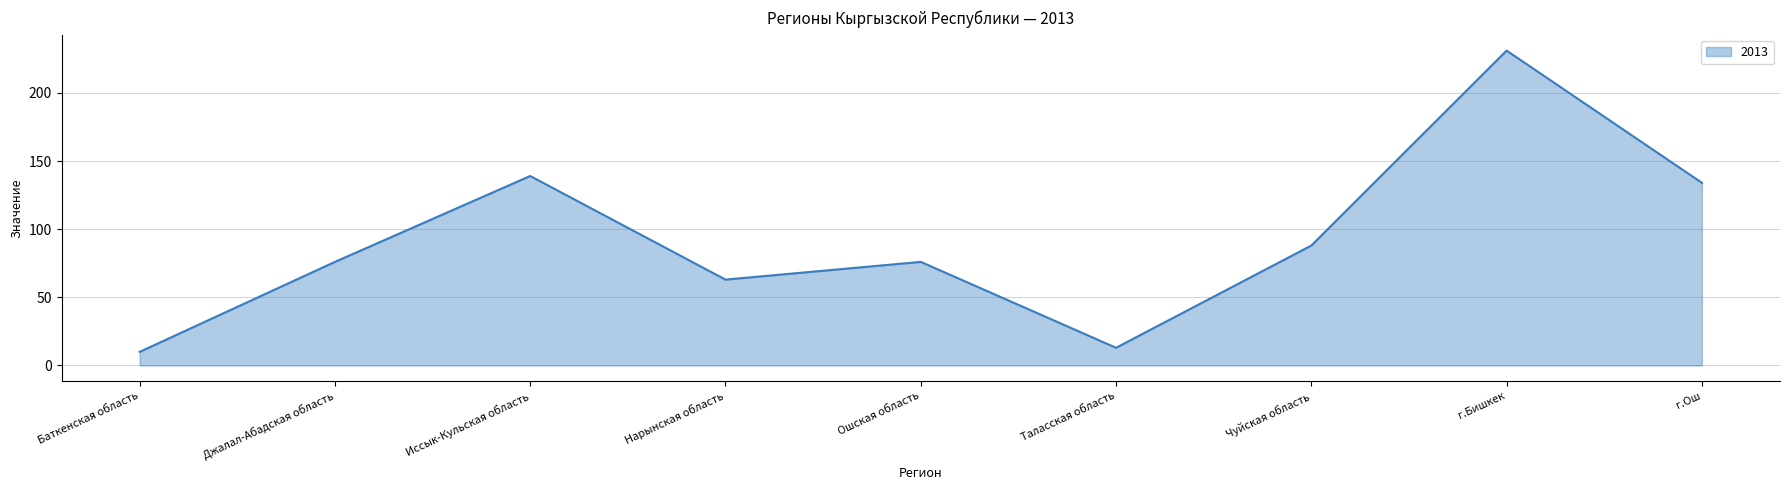

Which category has the highest value across all series?

г.Бишкек